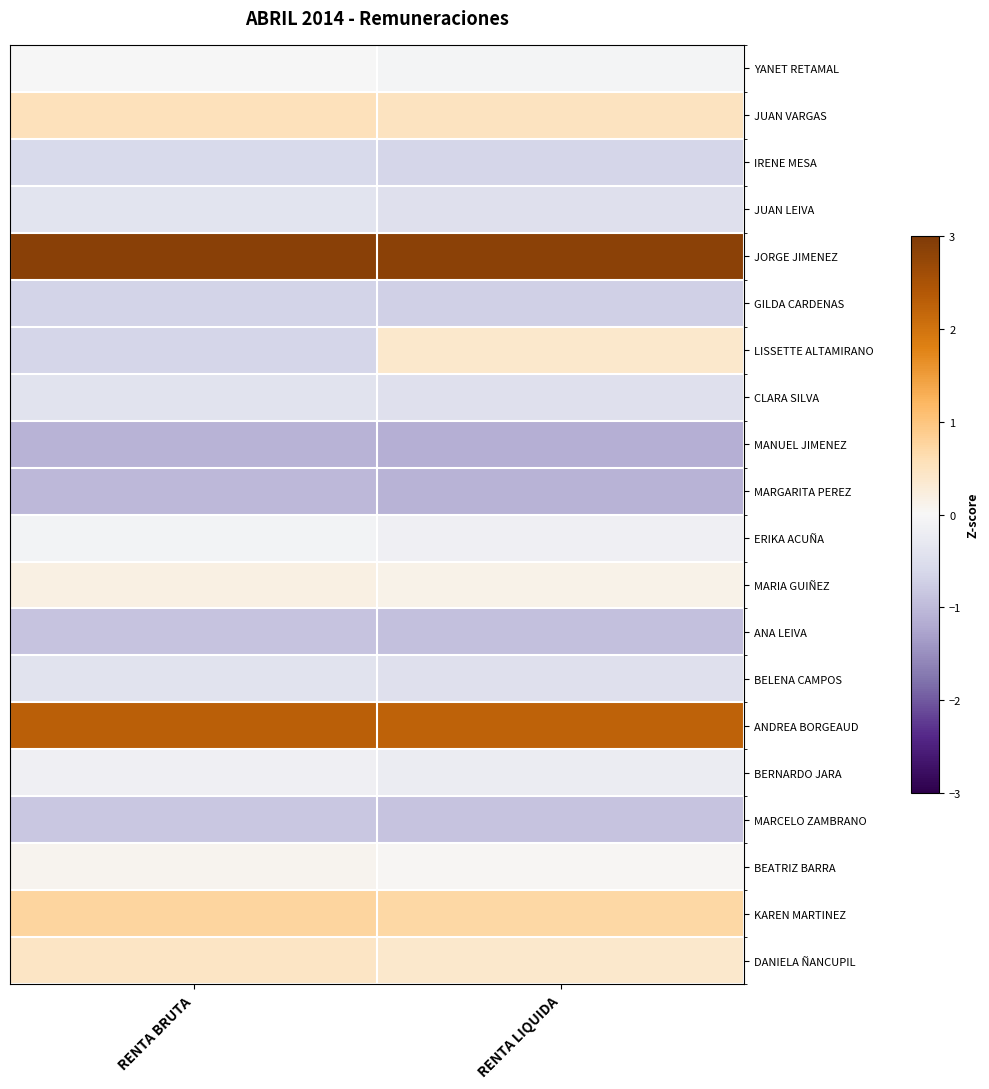

Reading left to right, what are all the values shown in this chart?

YANET RETAMAL: RENTA BRUTA=-0.0	RENTA LIQUIDA=-0.1
JUAN VARGAS: RENTA BRUTA=0.5	RENTA LIQUIDA=0.5
IRENE MESA: RENTA BRUTA=-0.6	RENTA LIQUIDA=-0.7
JUAN LEIVA: RENTA BRUTA=-0.4	RENTA LIQUIDA=-0.4
JORGE JIMENEZ: RENTA BRUTA=2.9	RENTA LIQUIDA=2.8
GILDA CARDENAS: RENTA BRUTA=-0.7	RENTA LIQUIDA=-0.7
LISSETTE ALTAMIRANO: RENTA BRUTA=-0.6	RENTA LIQUIDA=0.4
CLARA SILVA: RENTA BRUTA=-0.4	RENTA LIQUIDA=-0.5
MANUEL JIMENEZ: RENTA BRUTA=-1.1	RENTA LIQUIDA=-1.1
MARGARITA PEREZ: RENTA BRUTA=-1.0	RENTA LIQUIDA=-1.1
ERIKA ACUÑA: RENTA BRUTA=-0.1	RENTA LIQUIDA=-0.1
MARIA GUIÑEZ: RENTA BRUTA=0.2	RENTA LIQUIDA=0.1
ANA LEIVA: RENTA BRUTA=-0.9	RENTA LIQUIDA=-0.9
BELENA CAMPOS: RENTA BRUTA=-0.4	RENTA LIQUIDA=-0.5
ANDREA BORGEAUD: RENTA BRUTA=2.3	RENTA LIQUIDA=2.2
BERNARDO JARA: RENTA BRUTA=-0.2	RENTA LIQUIDA=-0.2
MARCELO ZAMBRANO: RENTA BRUTA=-0.8	RENTA LIQUIDA=-0.9
BEATRIZ BARRA: RENTA BRUTA=0.1	RENTA LIQUIDA=0.0
KAREN MARTINEZ: RENTA BRUTA=0.8	RENTA LIQUIDA=0.7
DANIELA ÑANCUPIL: RENTA BRUTA=0.4	RENTA LIQUIDA=0.4